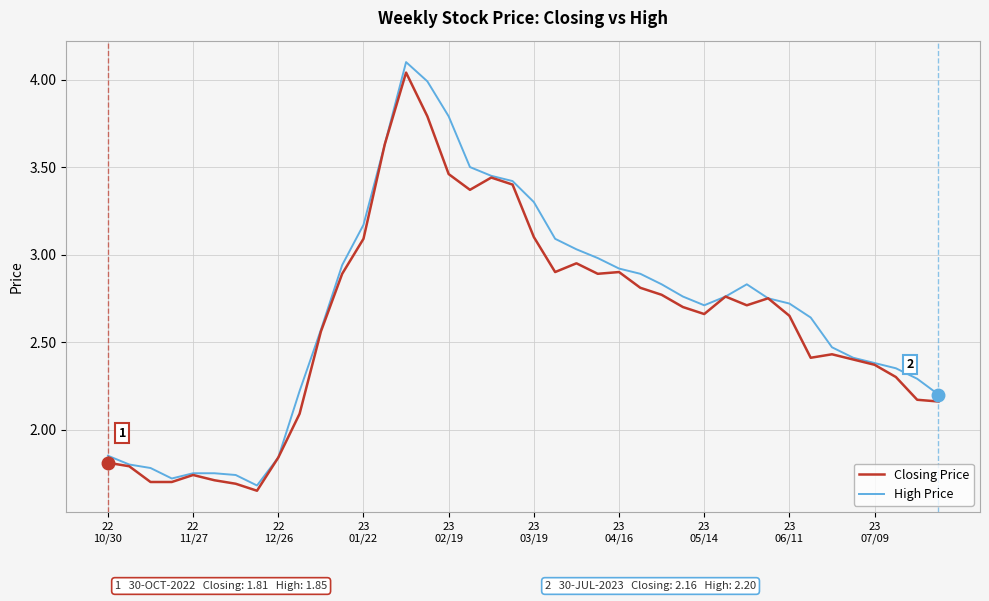

What is the maximum value shown in the chart?

4.1